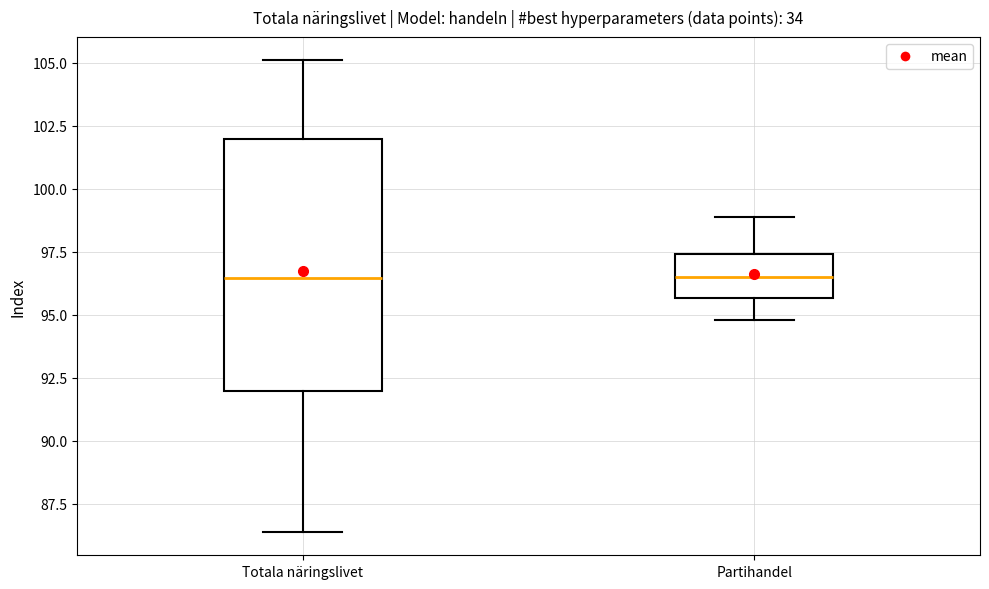

Reading left to right, read every box against the y-axis: the position of its median line, the range the box covers, and the ends of its whiskers. The values are not printed on the chart, so give them approximately, as read against the axis.

Totala näringslivet: median 96.5, box 92.0 to 102.0, whiskers 86.5 to 105.0
Partihandel: median 96.5, box 95.5 to 97.5, whiskers 95.0 to 99.0